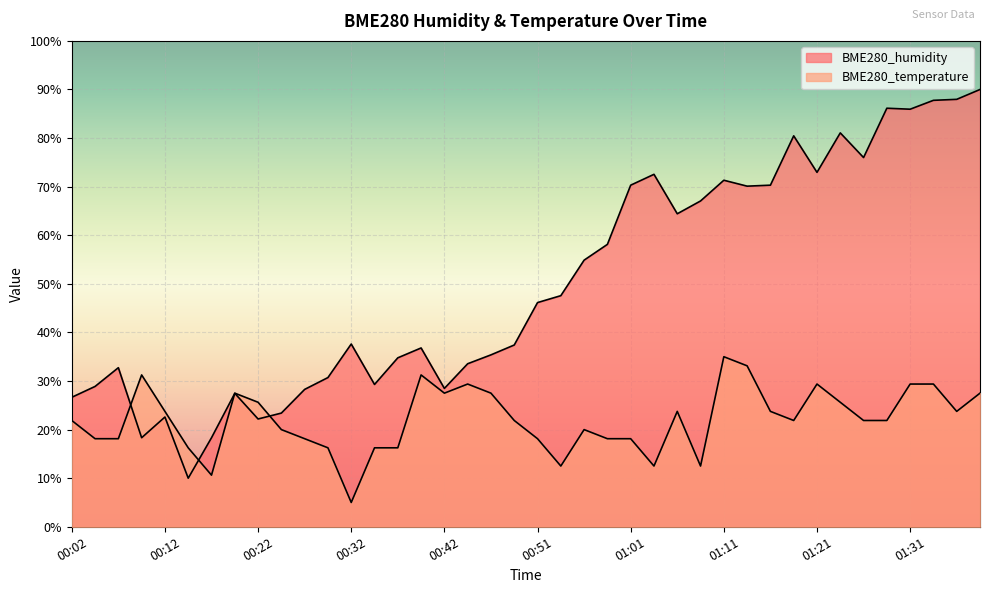

What is the total value across all series at 01:31?

115.3